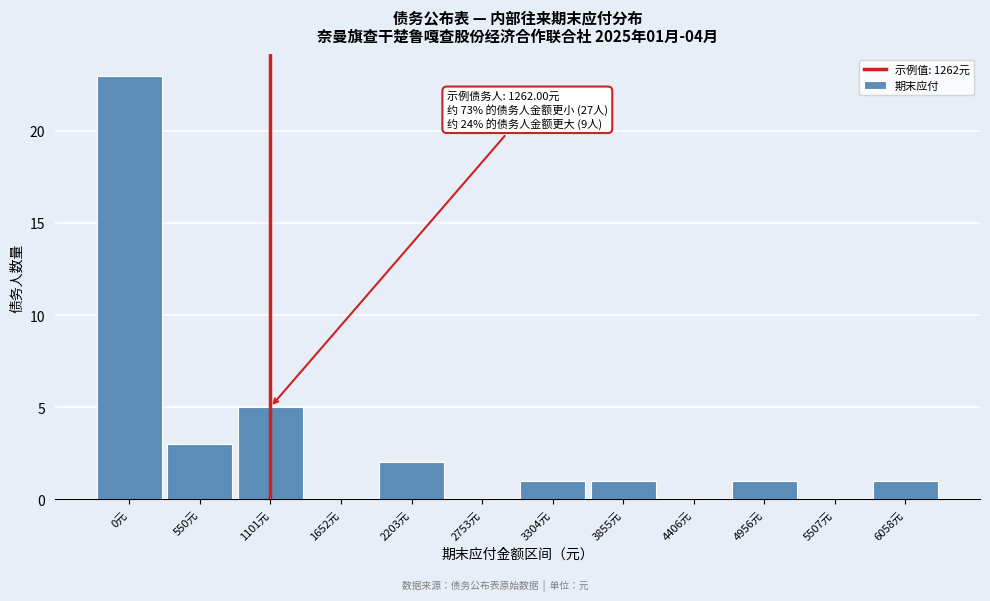

Reading left to right, what are all the values shown in this chart?

0元=23	550元=3	1101元=5	1652元=0	2203元=2	2753元=0	3304元=1	3855元=1	4406元=0	4956元=1	5507元=0	6058元=1